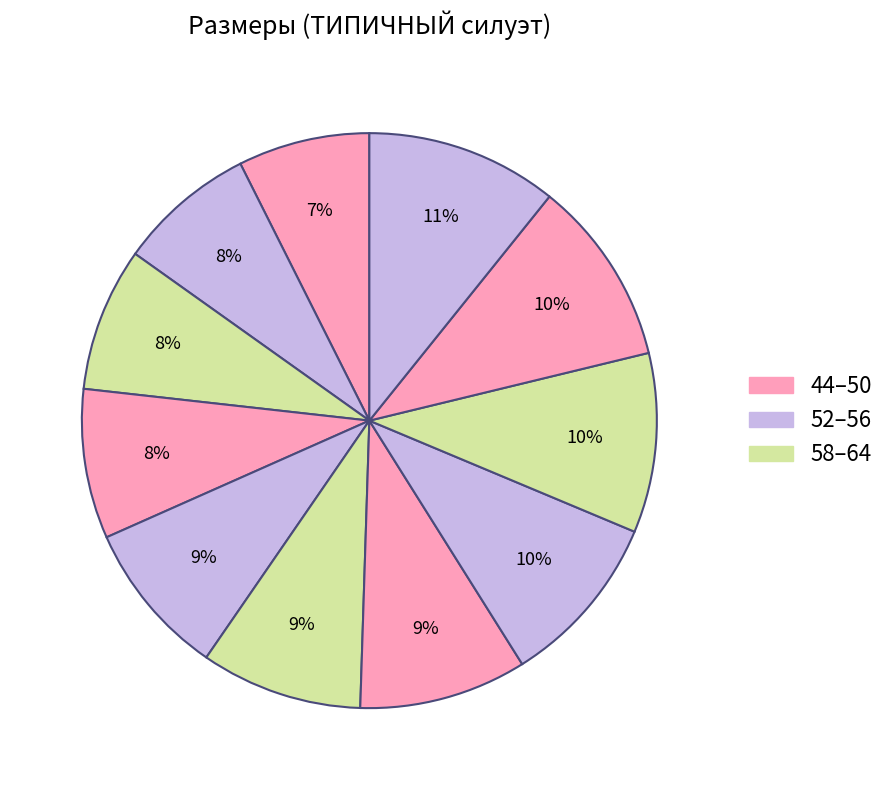

Count the number of slices in the pie.

11